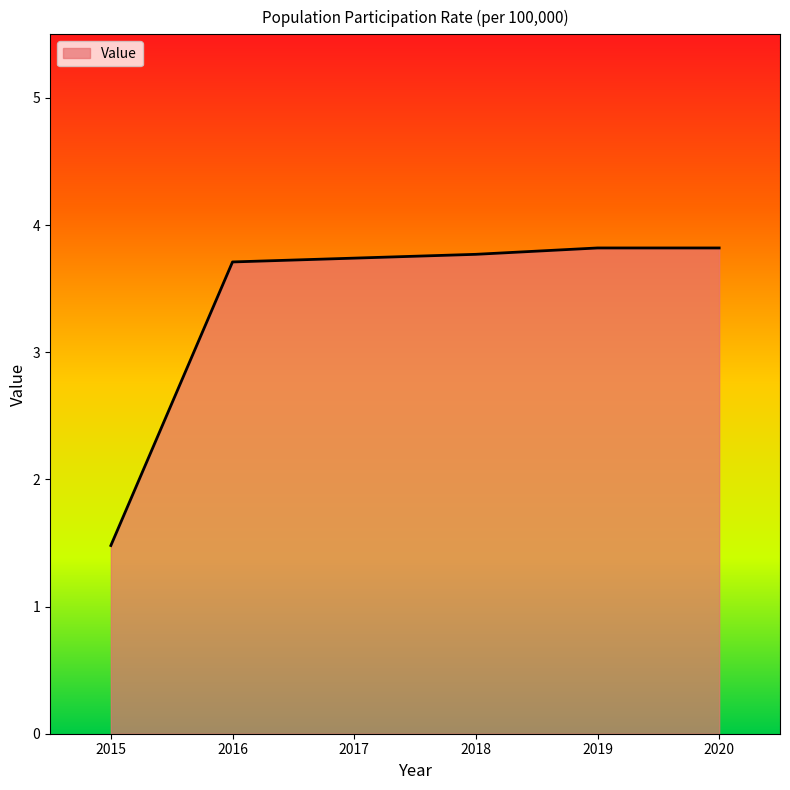

At which label is the value closest to 2?

2015